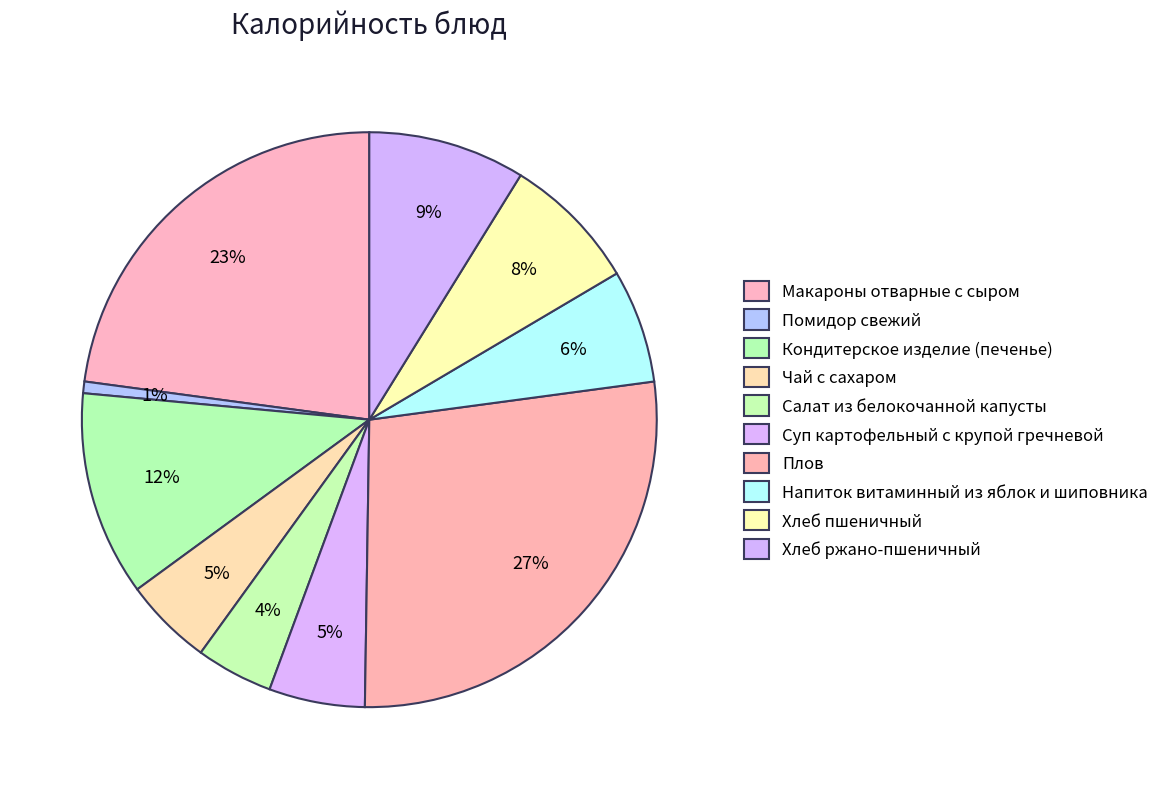

Rank the categories by value from lowest to highest.

Помидор свежий, Салат из белокочанной капусты, Чай с сахаром, Суп картофельный с крупой гречневой, Напиток витаминный из яблок и шиповника, Хлеб пшеничный, Хлеб ржано-пшеничный, Кондитерское изделие (печенье), Макароны отварные с сыром, Плов